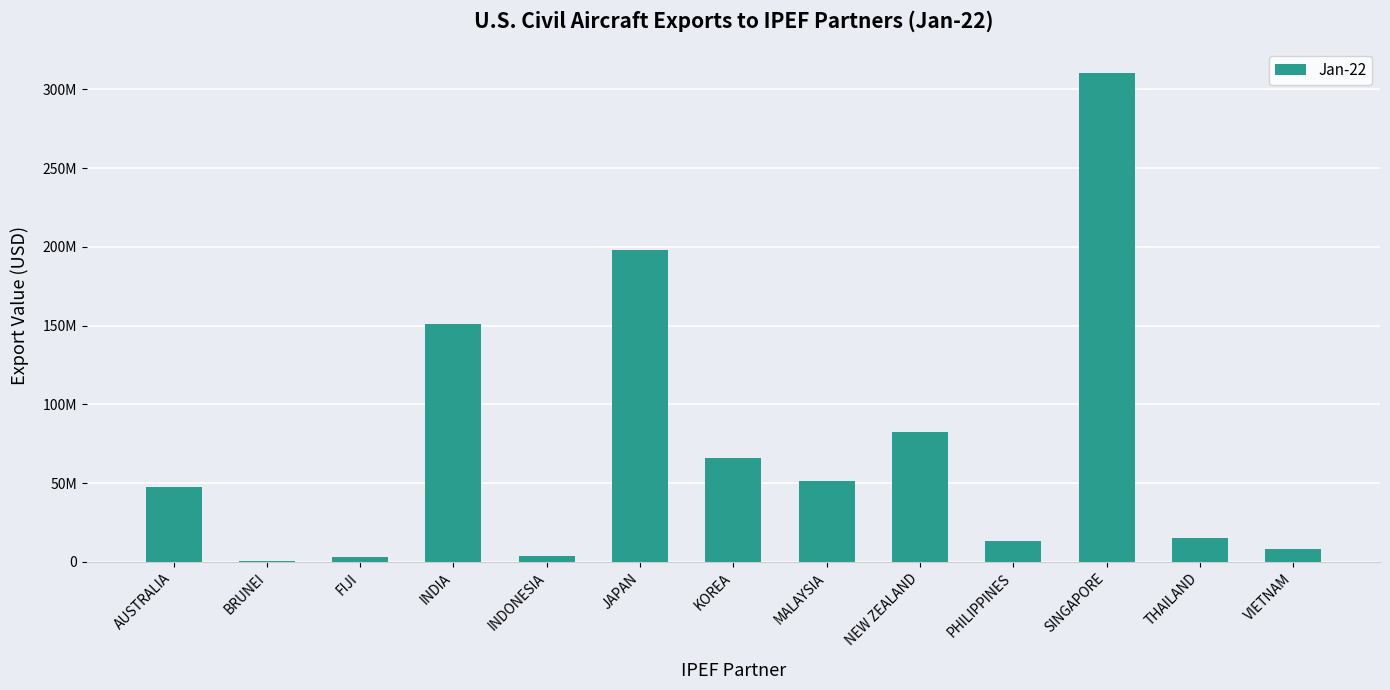

Reading left to right, extract all data points from this chart.

47235530	245006	2817398	151328593	3489593	197953437	66156613	51347180	82195629	13248895	310623055	15443135	7884056